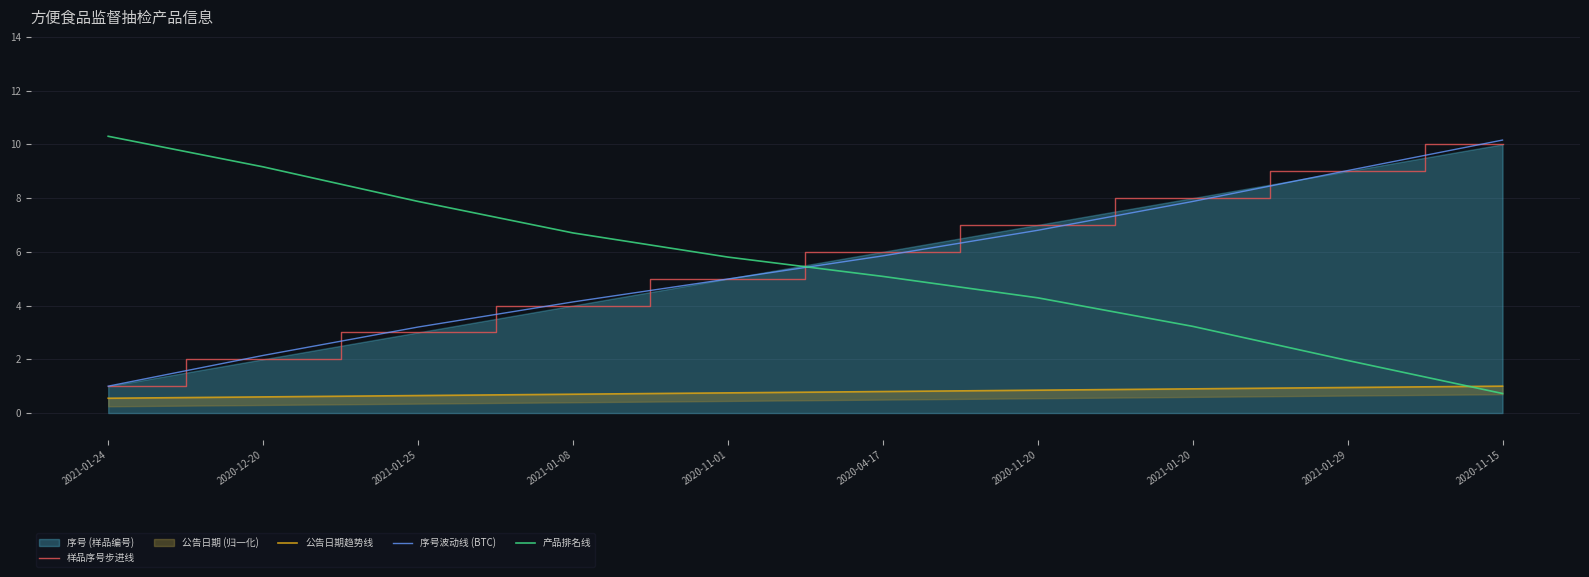

List the labels in order of 序号波动线 (BTC) value, largest first.

2020-11-15, 2021-01-29, 2021-01-20, 2020-11-20, 2020-04-17, 2020-11-01, 2021-01-08, 2021-01-25, 2020-12-20, 2021-01-24